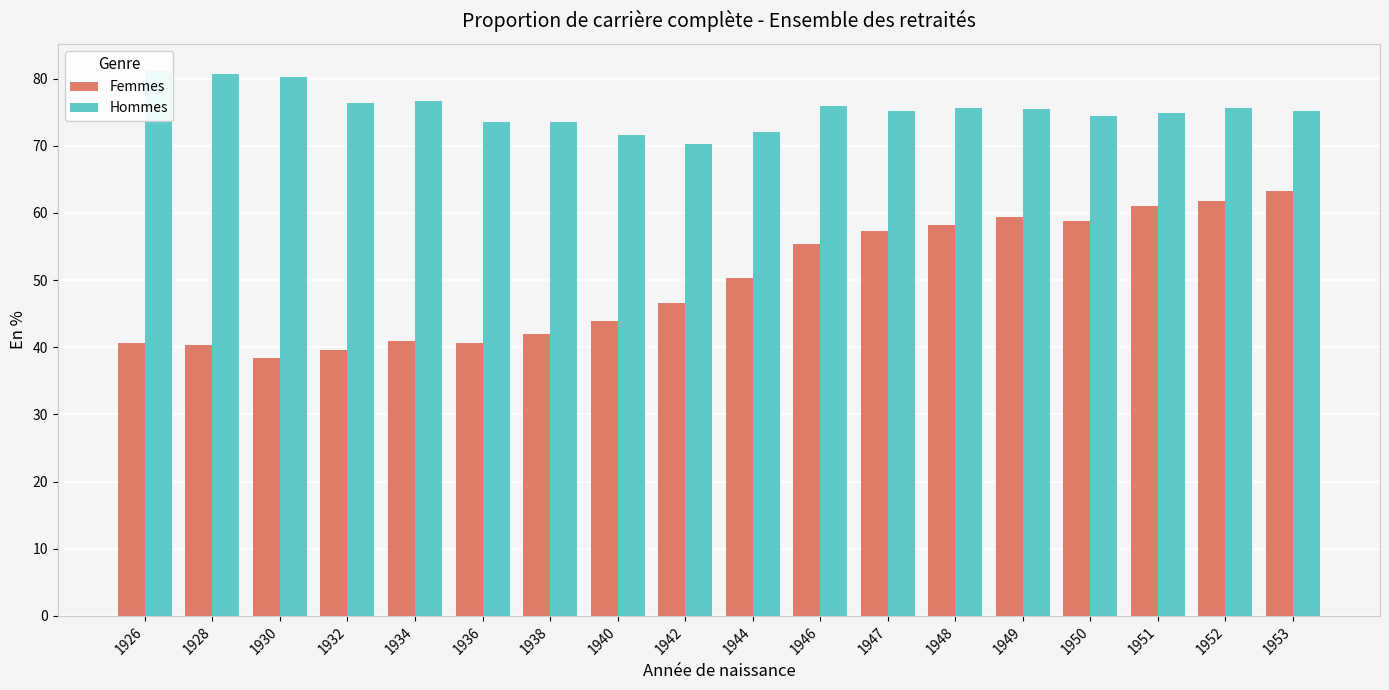

What is the value of the Femmes bar at the 12th from the left?

57.2